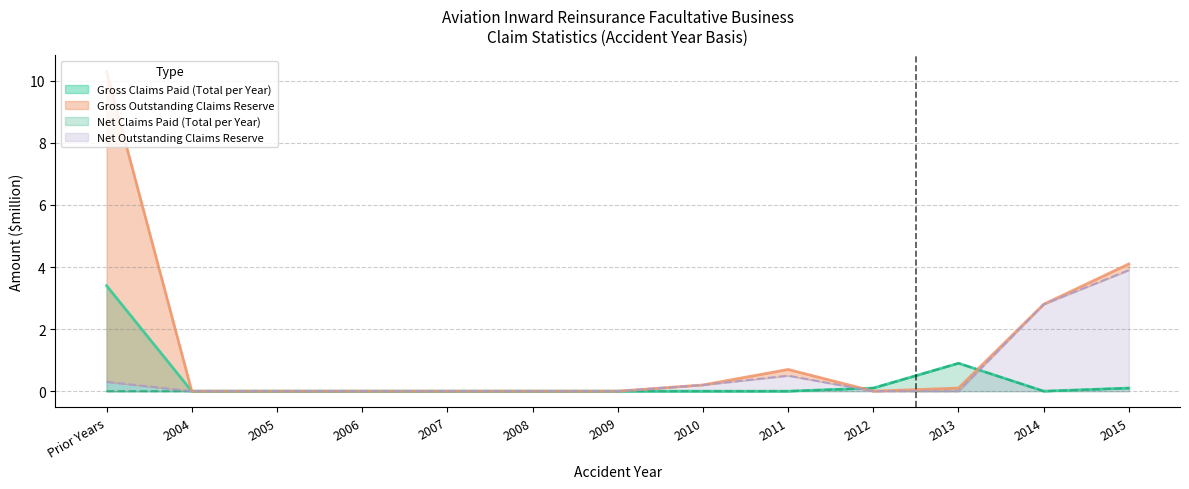

What position from the right is 2013?

3